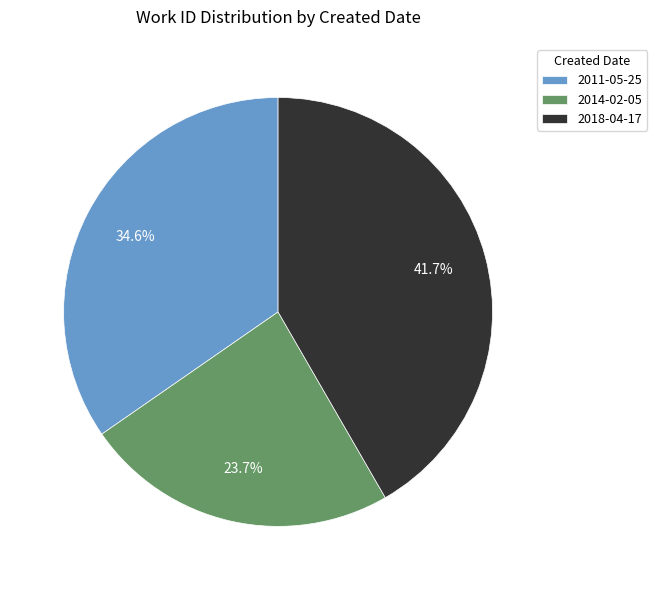

To the nearest percent, what percentage of the pie is 2018-04-17?

42%